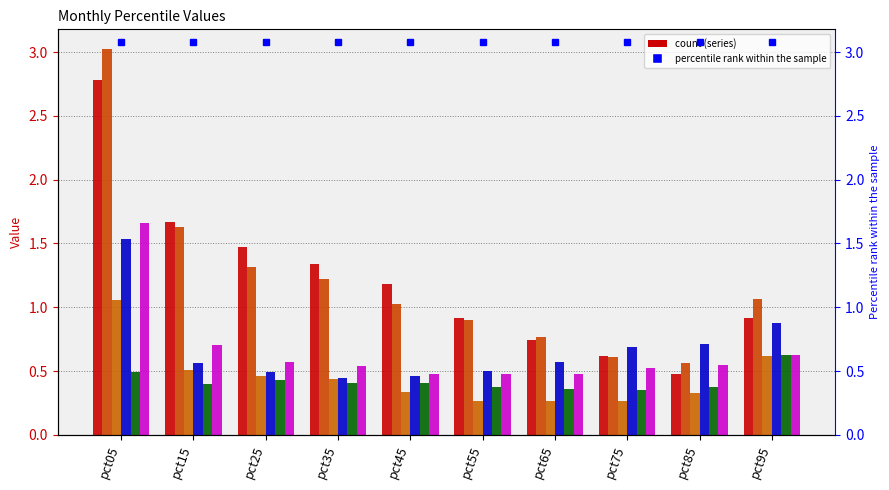

How many bars are there in total?

60